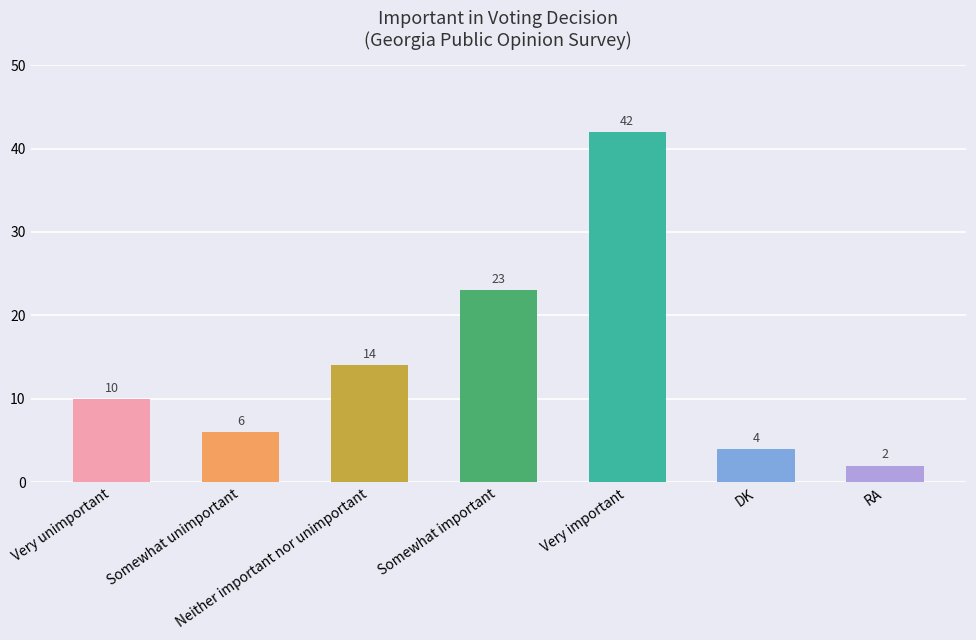

What is the average value?

14